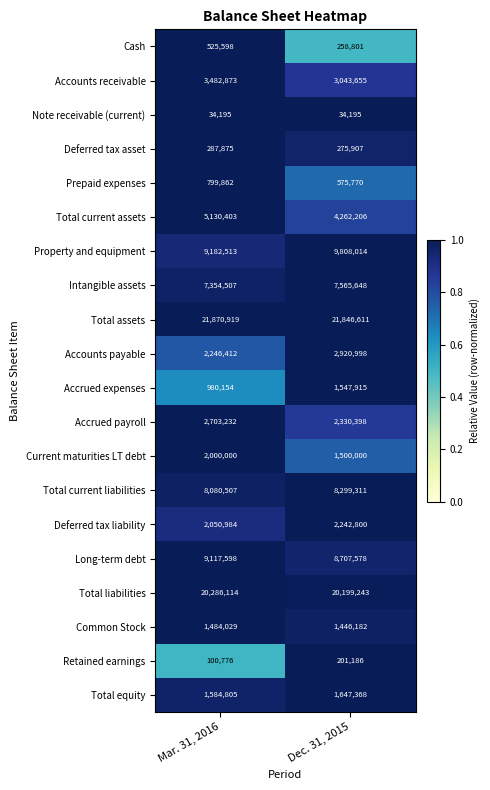

The Property and equipment series shows 9182513 at Mar. 31, 2016. True or false?

True